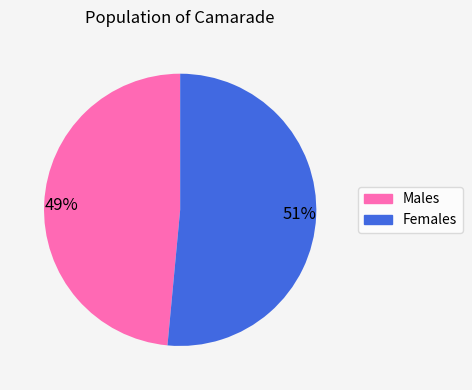

To the nearest percent, what is the combined percentage of 51% and 49%?

100%